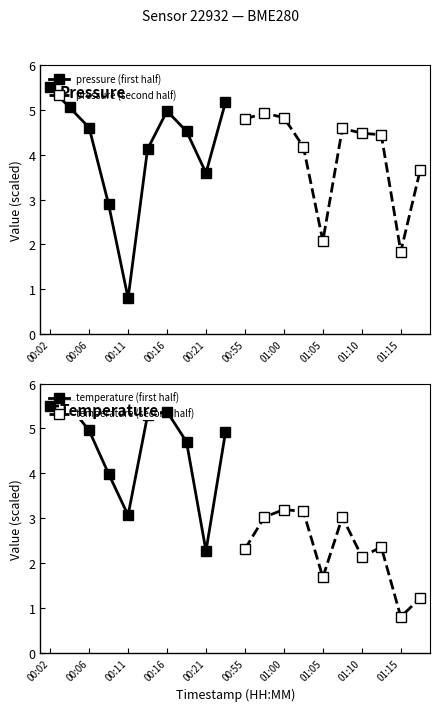

At which label does pressure (first half) reach its peak?

00:02